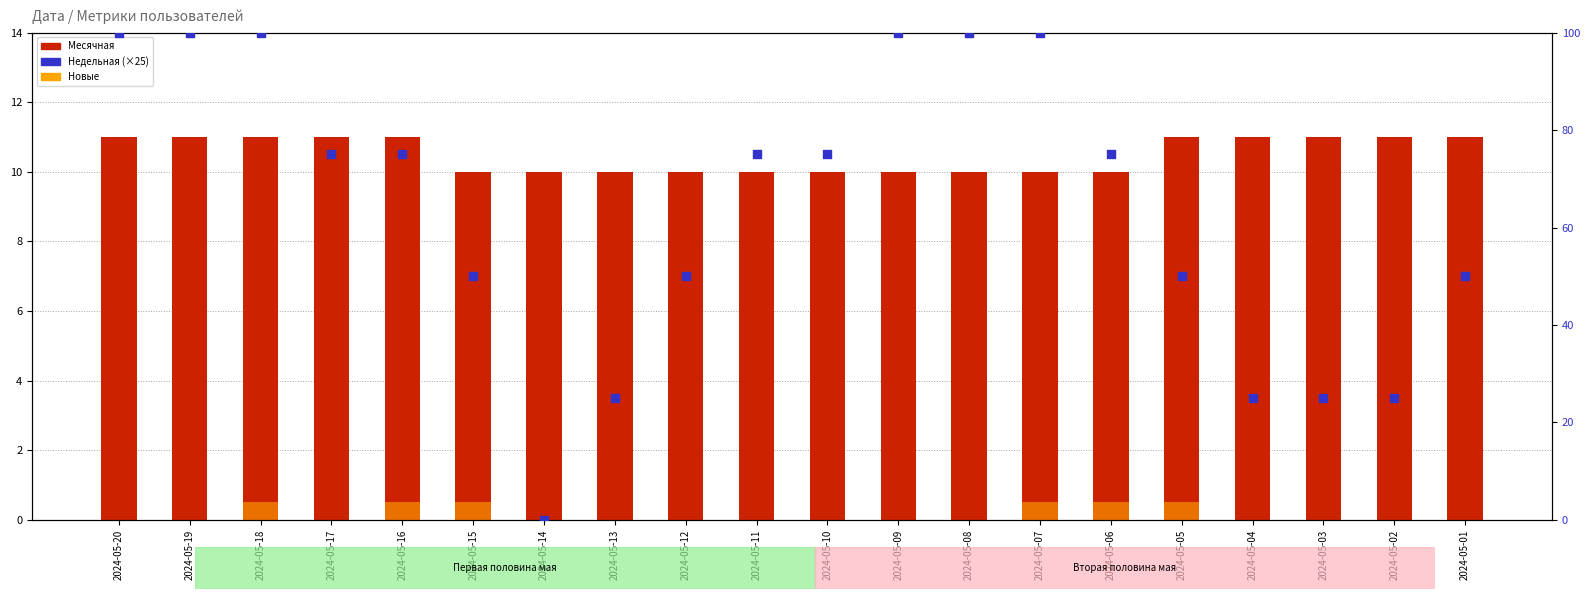

Which series has the largest Y range (max minus min)?

Недельная (×25)